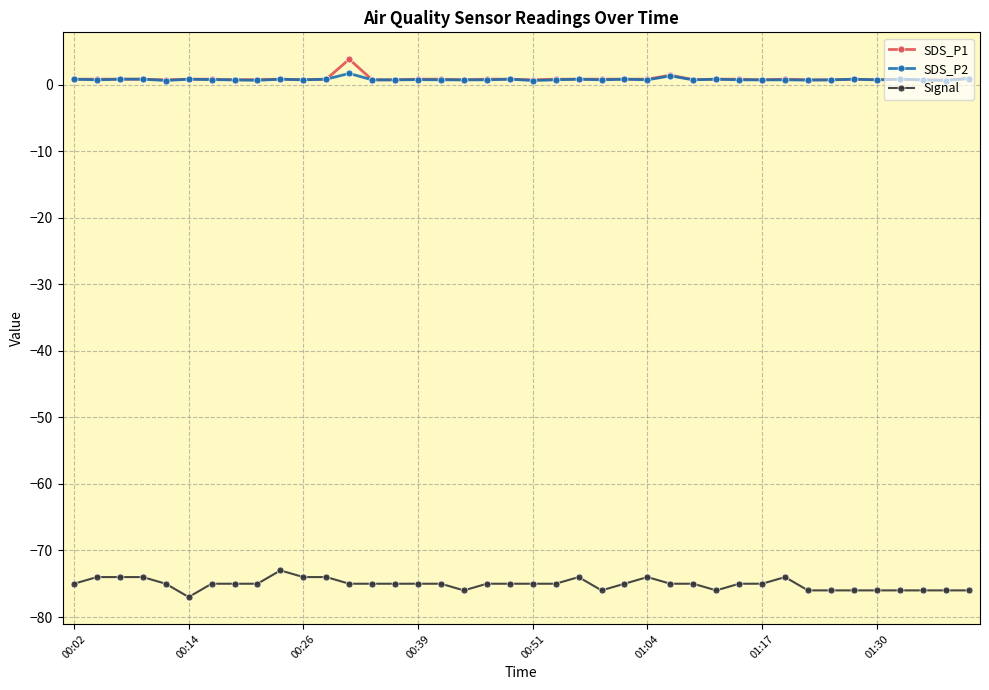

What is the difference between the second highest and second lowest values in the SDS_P2 series?

0.7